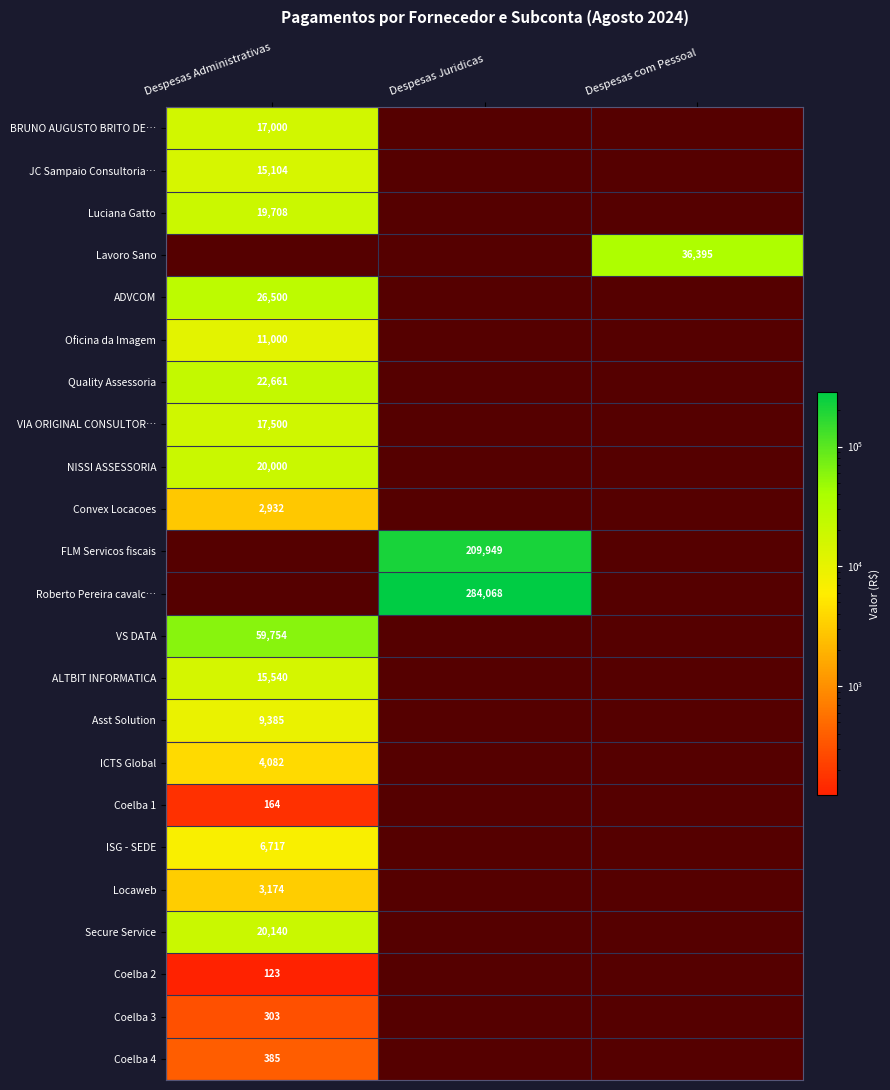

True or false: ADVCOM has a value of 0.6 at Despesas Juridicas.

False